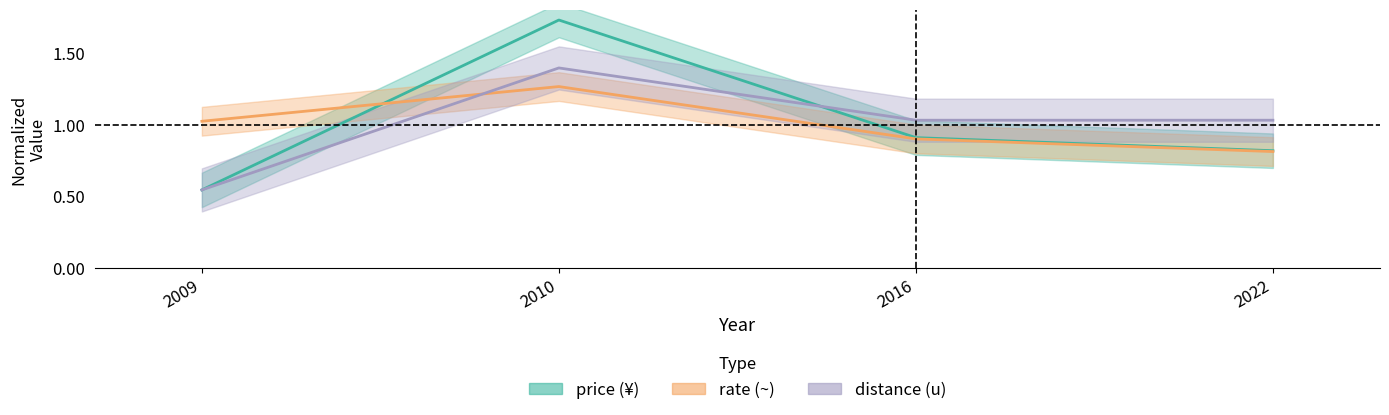

Reading right to left, transcribe all the data shown in this chart.

price: 0.8	0.9	1.7	0.5
rate: 0.8	0.9	1.3	1.0
distance: 1.0	1.0	1.4	0.5